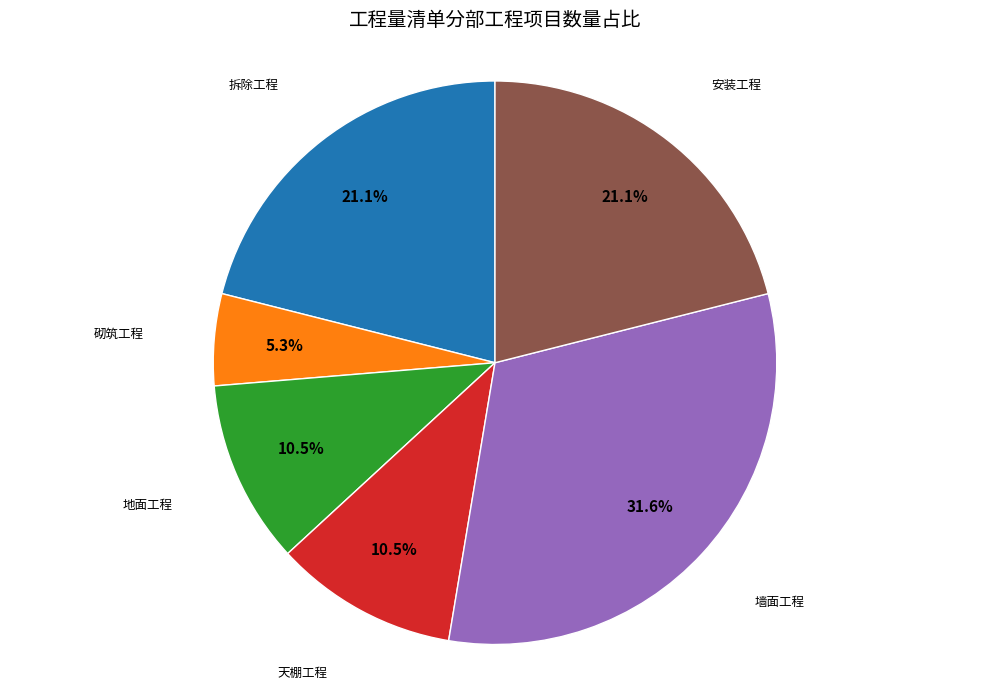

Is it true that 砌筑工程 is 13% of the pie?

False